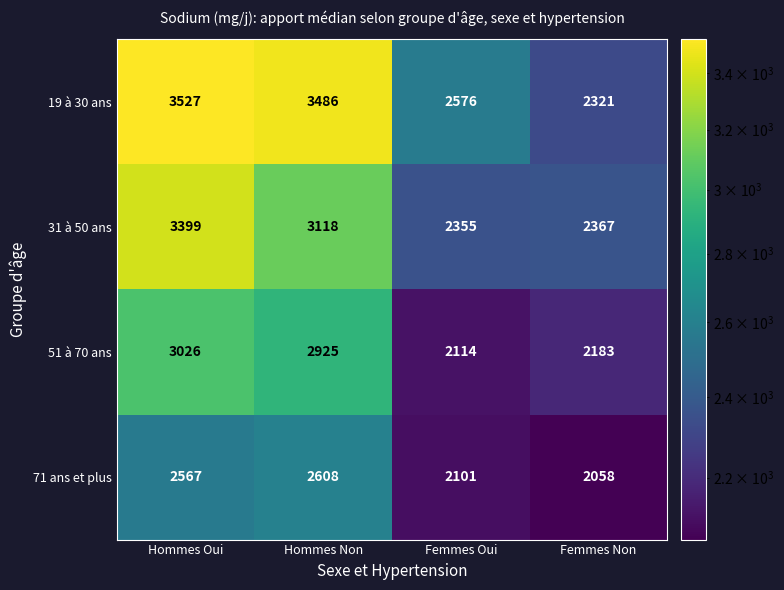

What value does the 51 à 70 ans series have at Hommes Oui, to the nearest 50?

3050